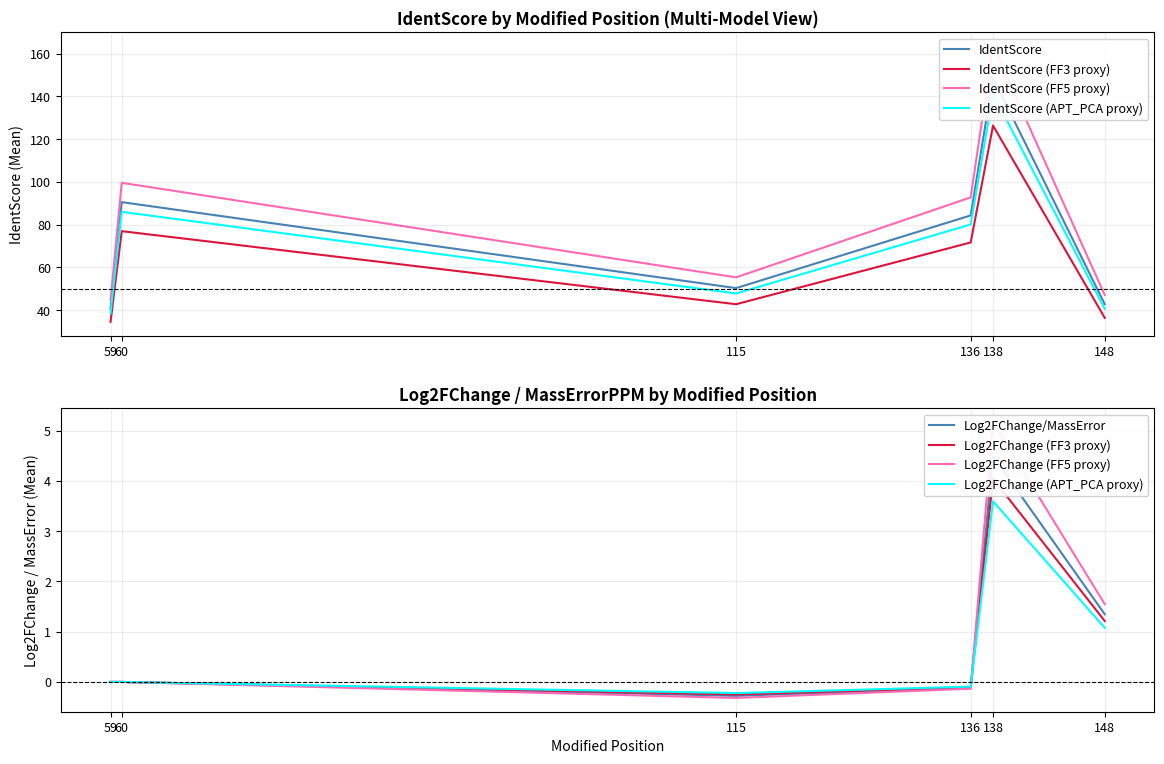

Which series has the widest spread of values?

IdentScore